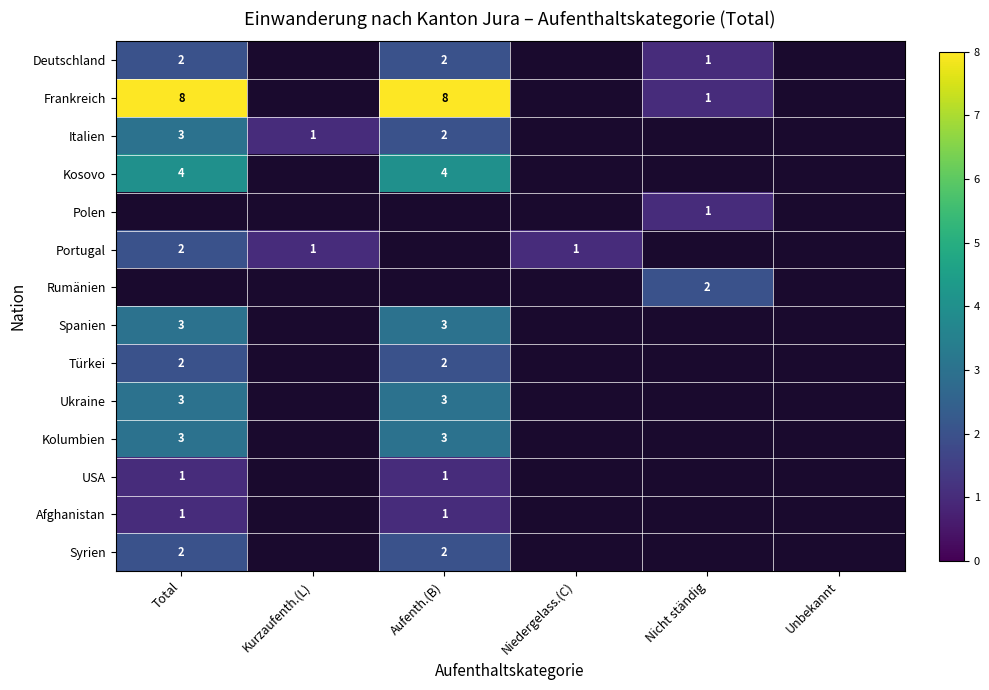

True or false: Spanien has a value of 1 at Total.

False